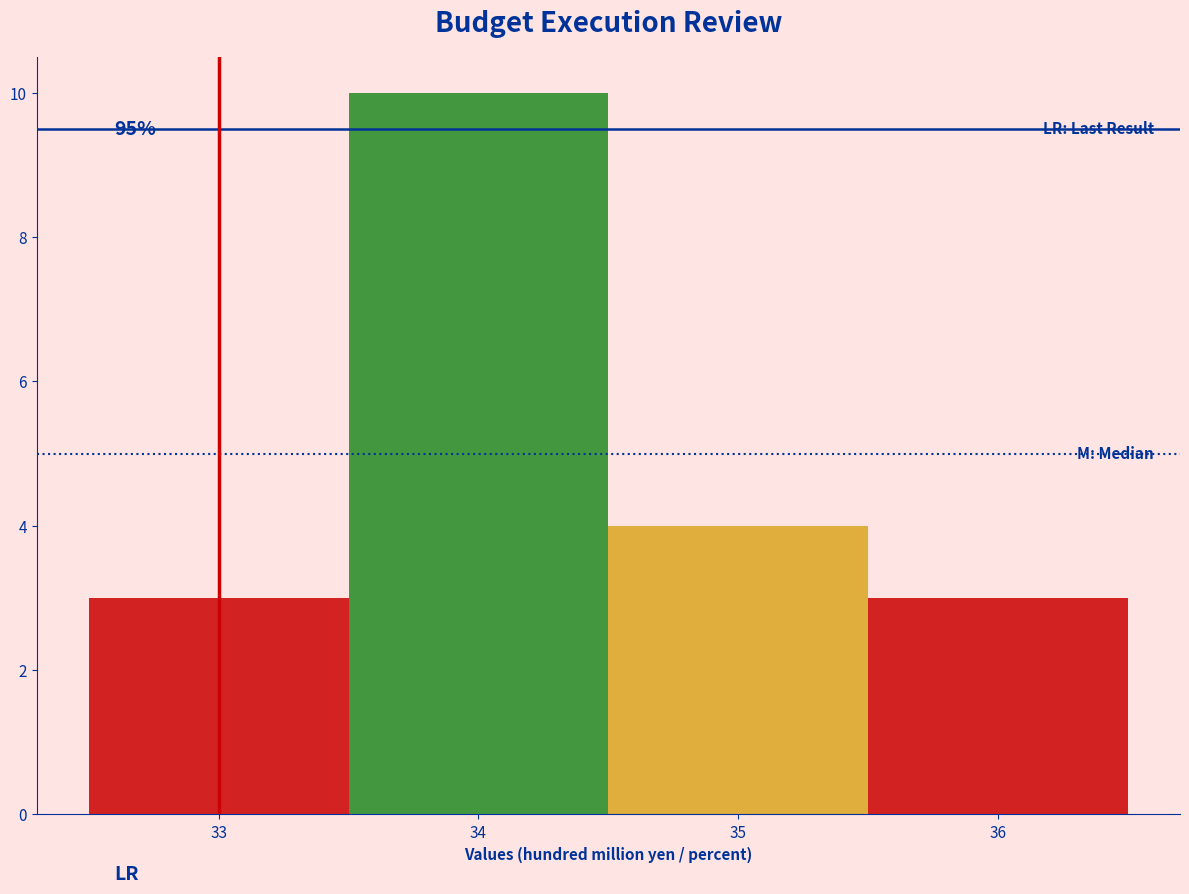

Which range on the x-axis has the tallest bar?

33.5 to 34.5